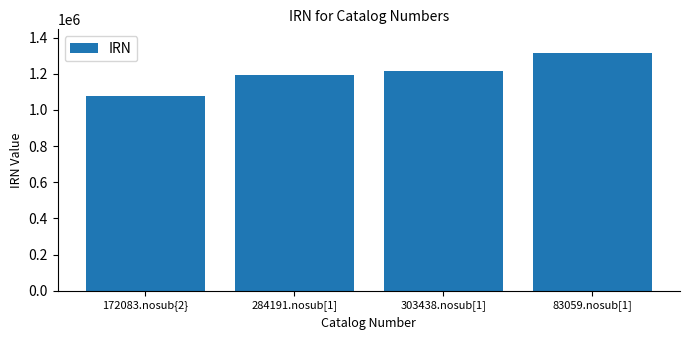

What is the value of the 2nd bar from the left?

1193820